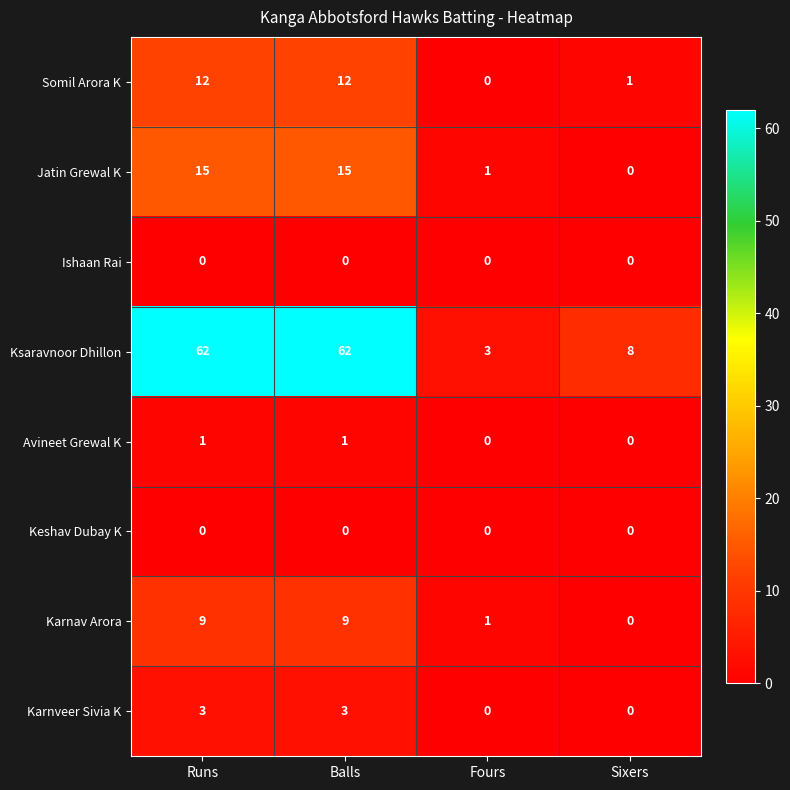

Which series has the largest total across all categories?

Ksaravnoor Dhillon